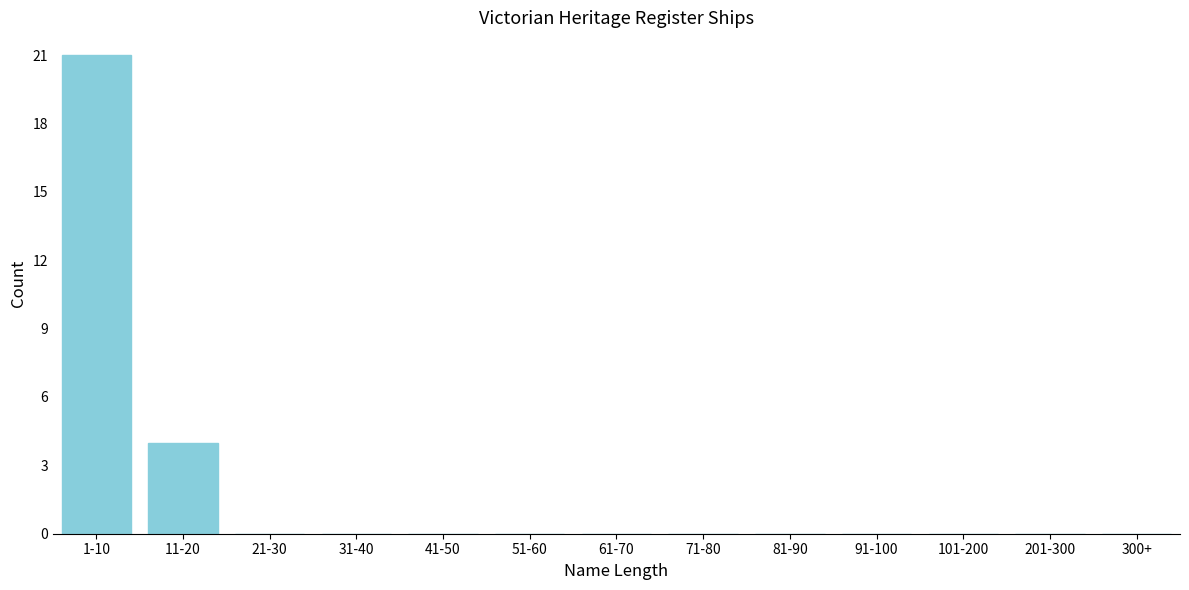

Reading right to left, transcribe all the data shown in this chart.

300+=0	201-300=0	101-200=0	91-100=0	81-90=0	71-80=0	61-70=0	51-60=0	41-50=0	31-40=0	21-30=0	11-20=4	1-10=21